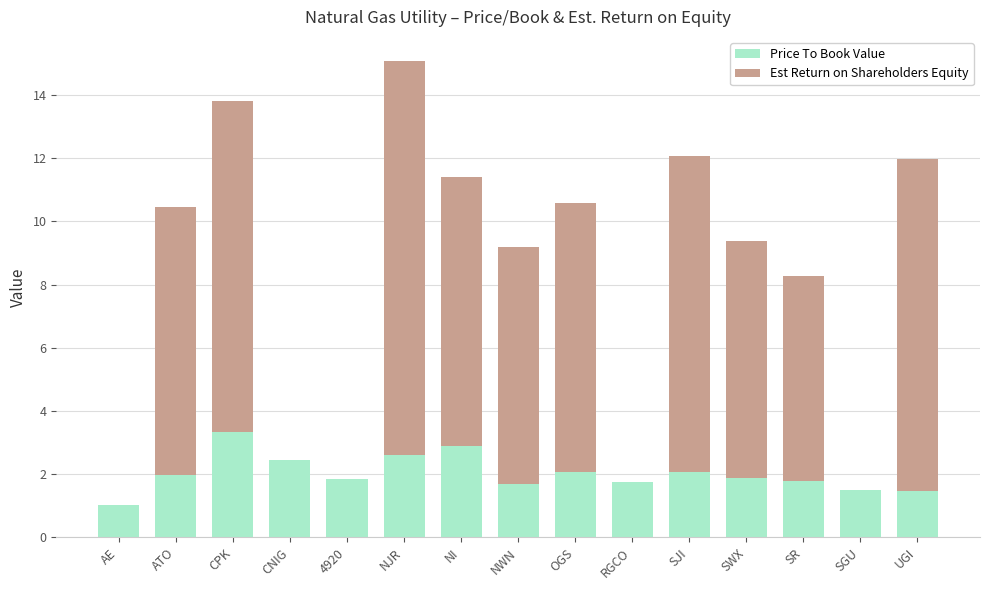

What are all the series names shown in the legend?

Price To Book Value, Est Return on Shareholders Equity